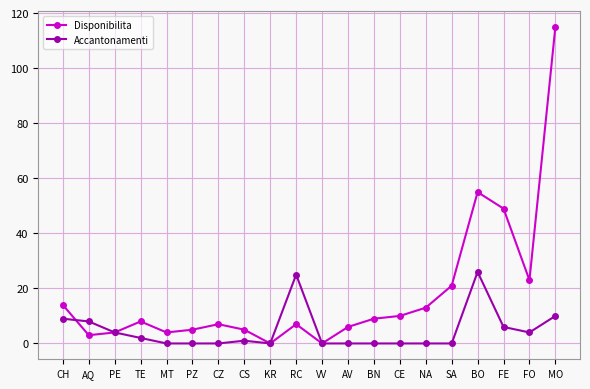

What is the highest value of the Accantonamenti series?

26